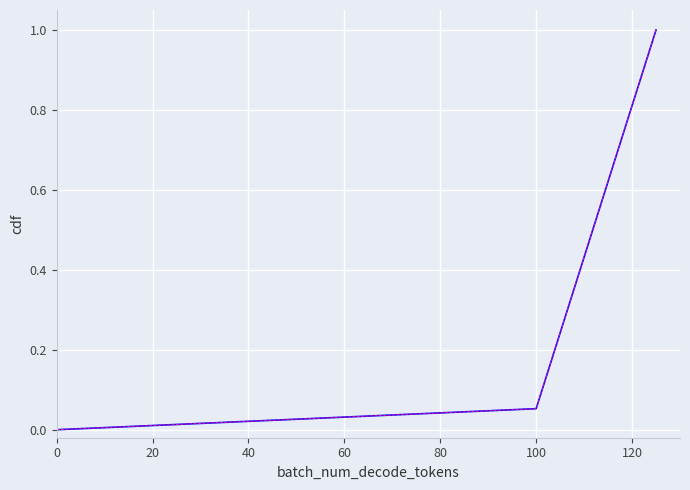

What is the maximum value shown in the chart?

1.0